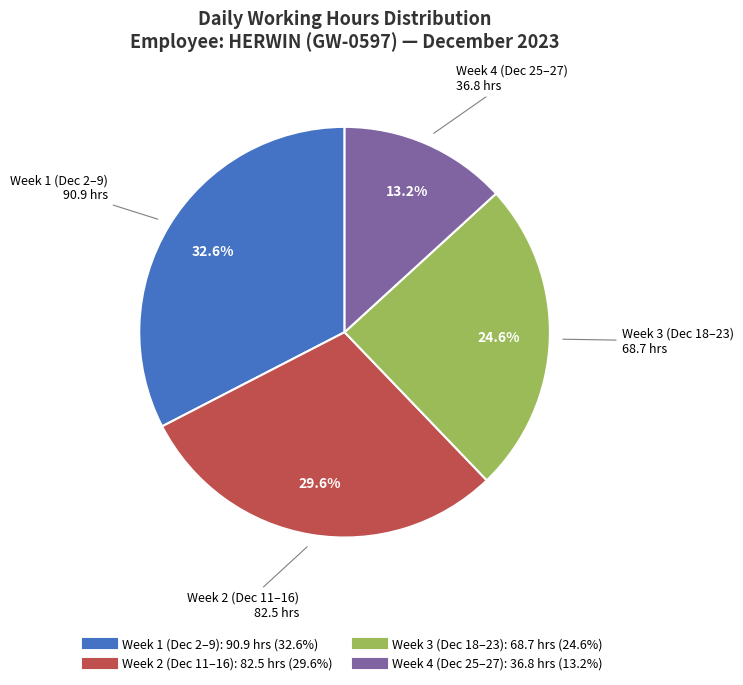

Is there any slice that represents more than half of the pie?

No